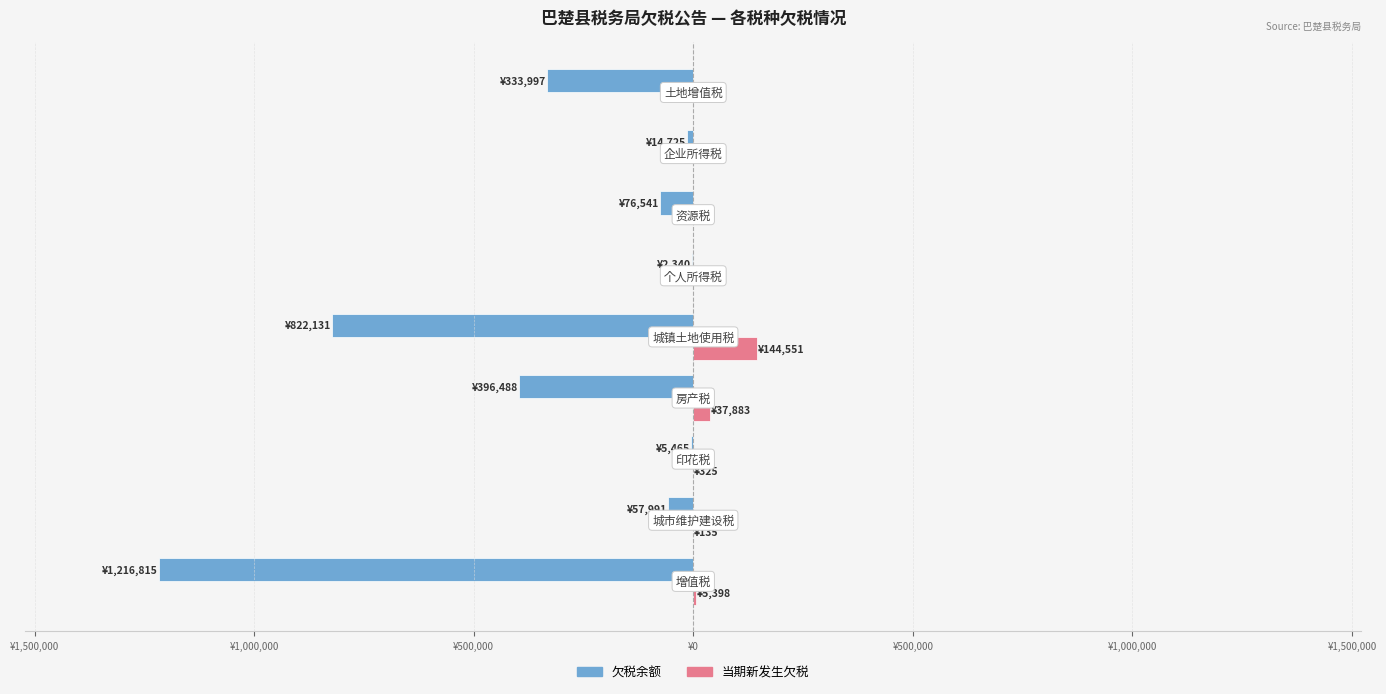

What are all the series names shown in the legend?

欠税余额, 当期新发生欠税